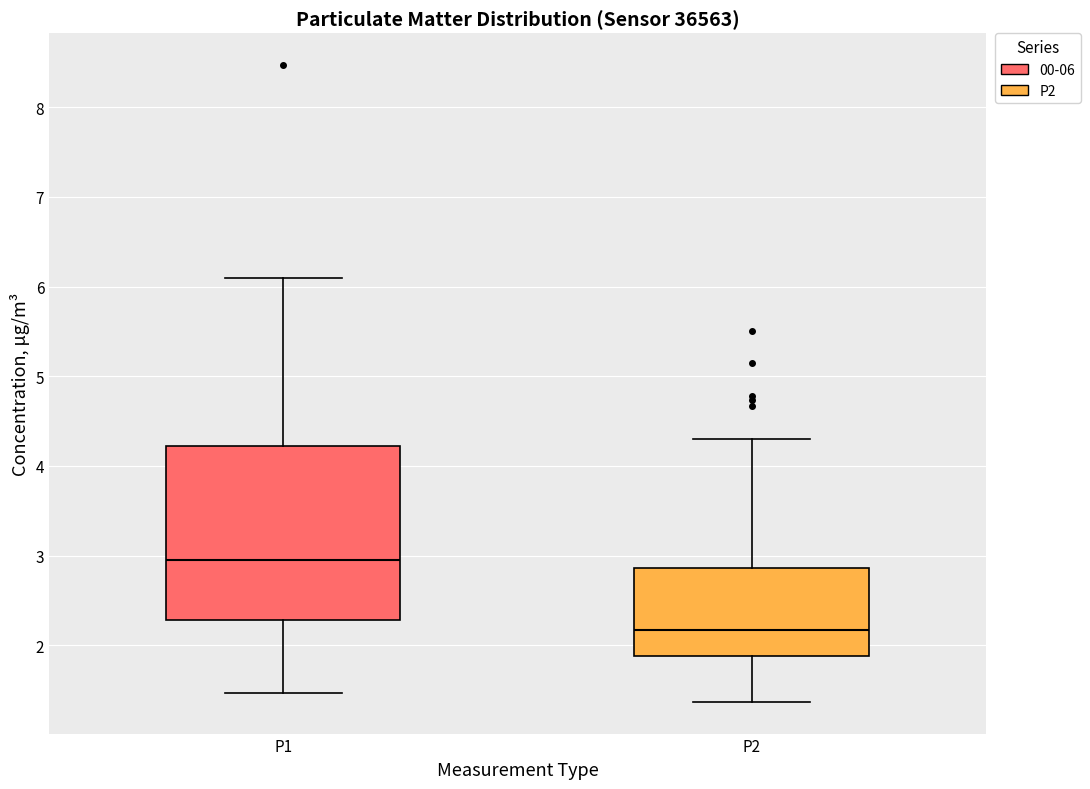

Comparing the boxes themselves (not the whiskers), which one is the tallest?

P1